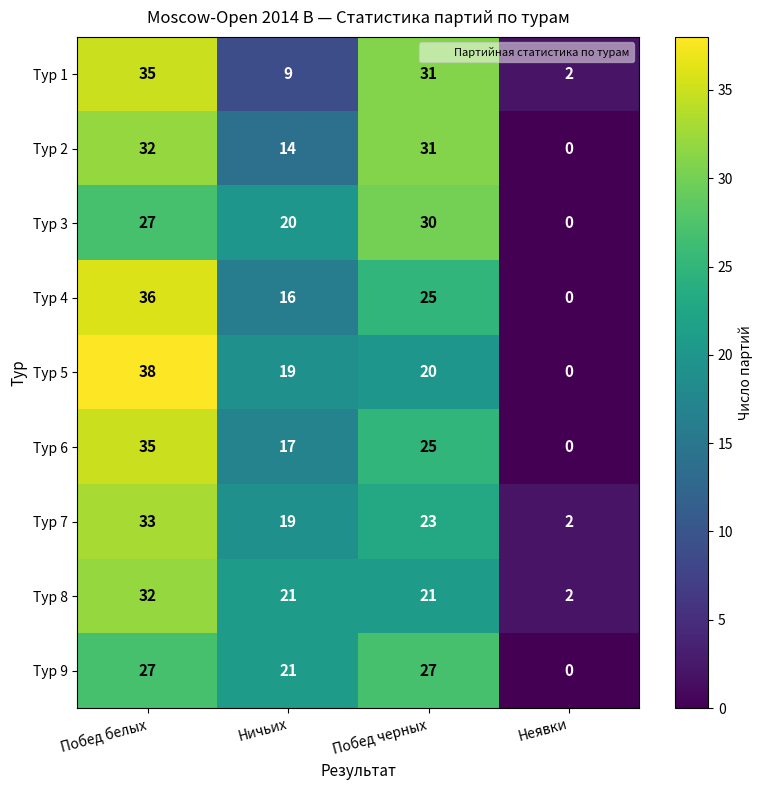

True or false: Тур 9 has a value of 21 at Ничьих.

True